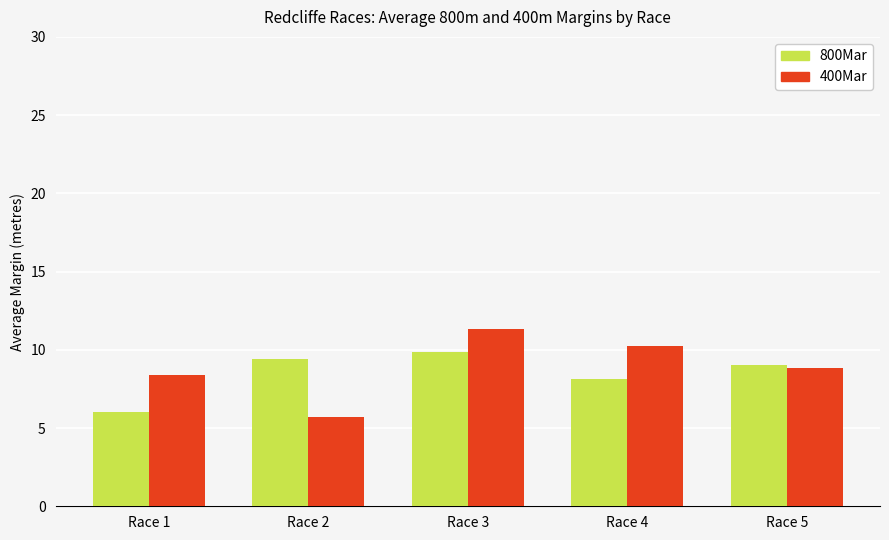

What is the total value across all series at Race 1?

14.4